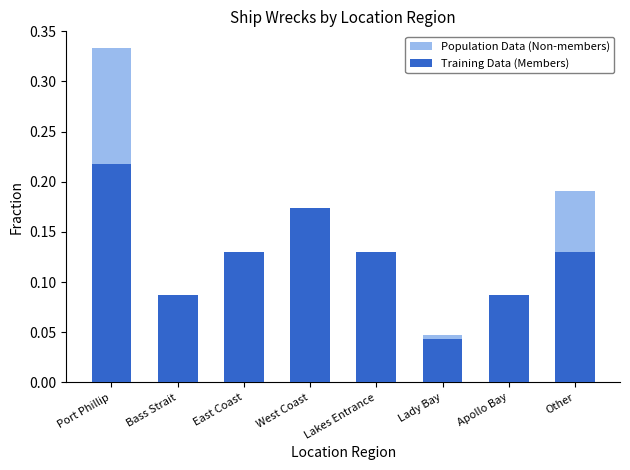

What is the label of the 8th bar from the left?

Other